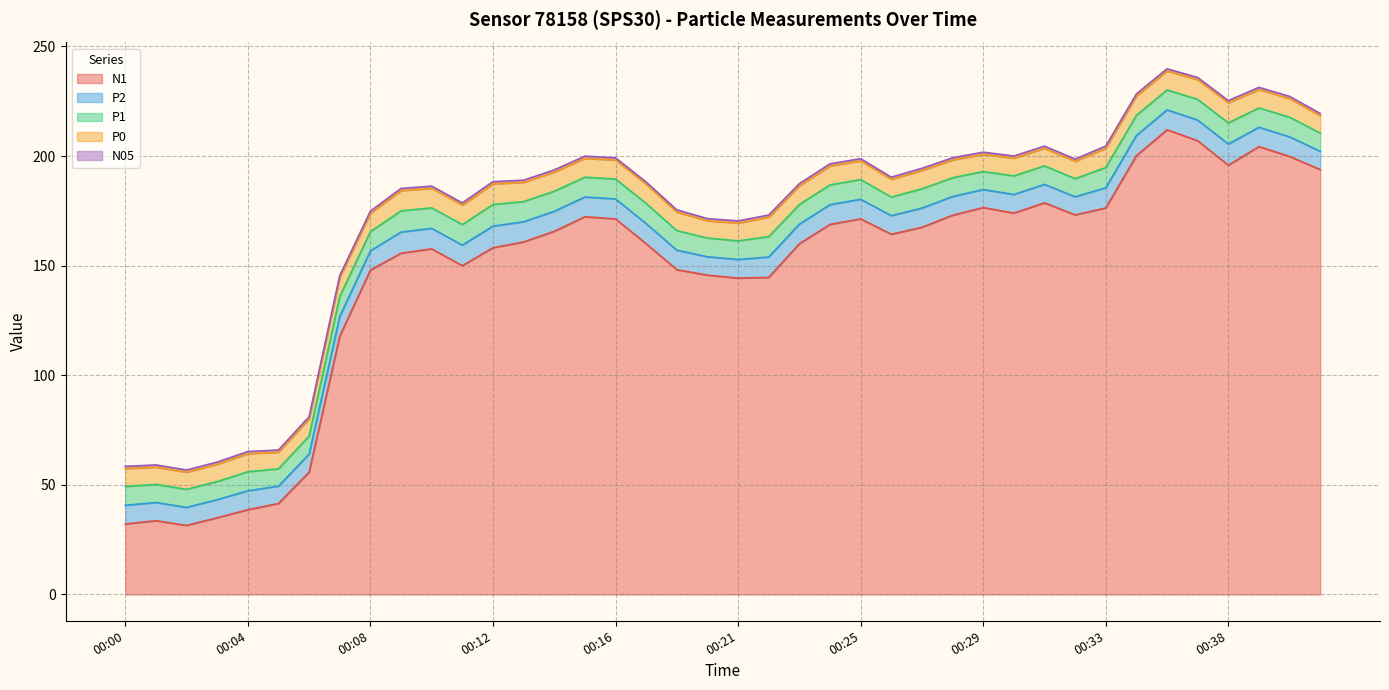

What are all the series names shown in the legend?

N1, P2, P1, P0, N05